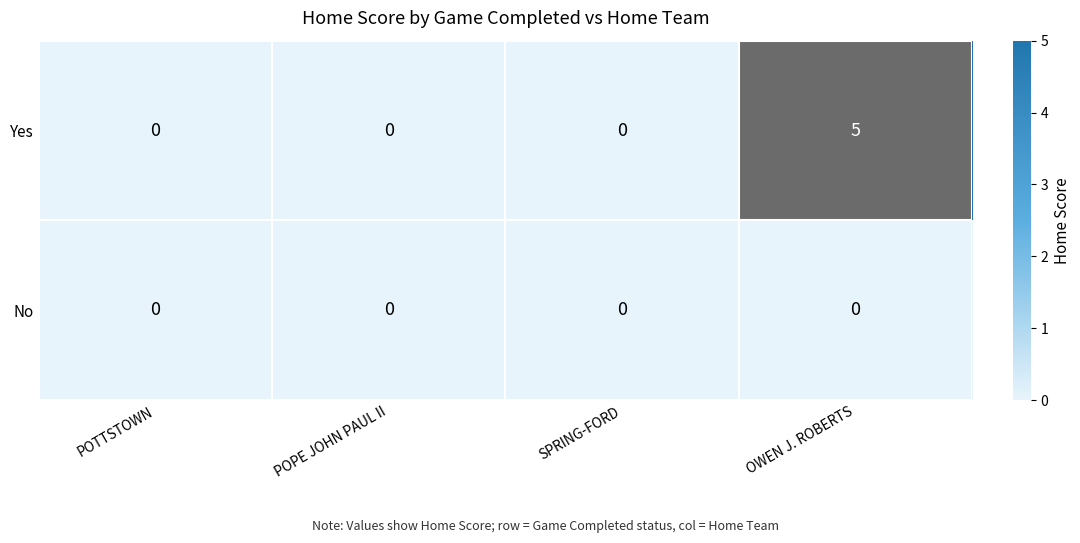

What is the spread (max minus min) of values at OWEN J. ROBERTS?

5